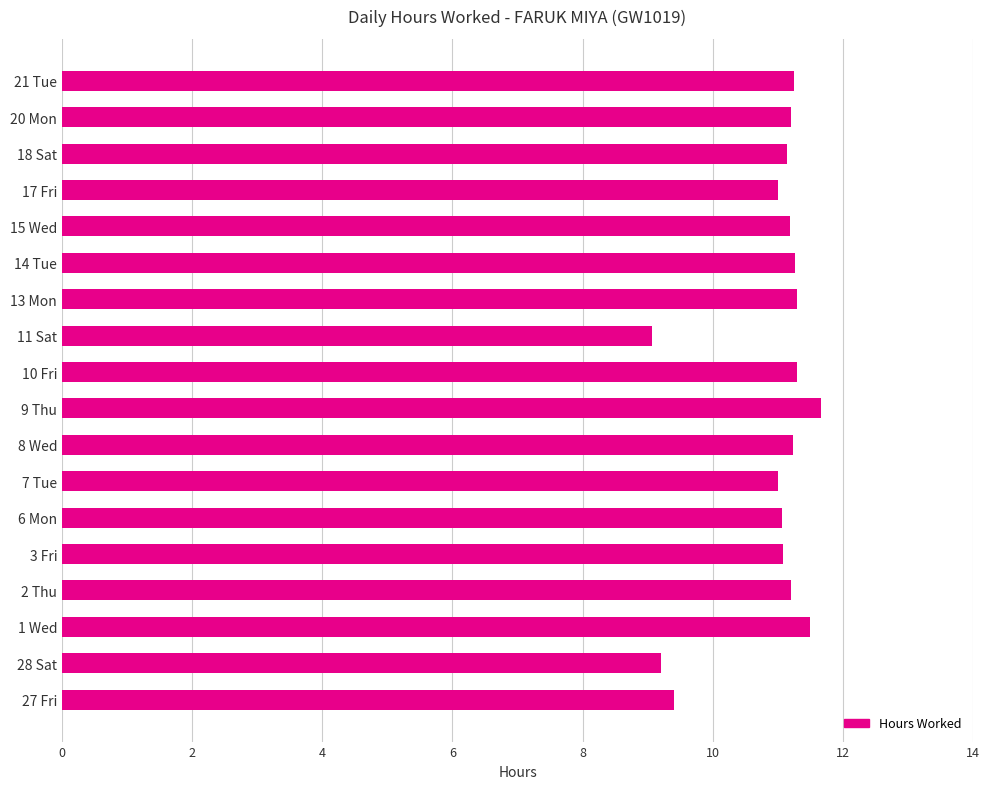

Count the number of data series in this chart.

1